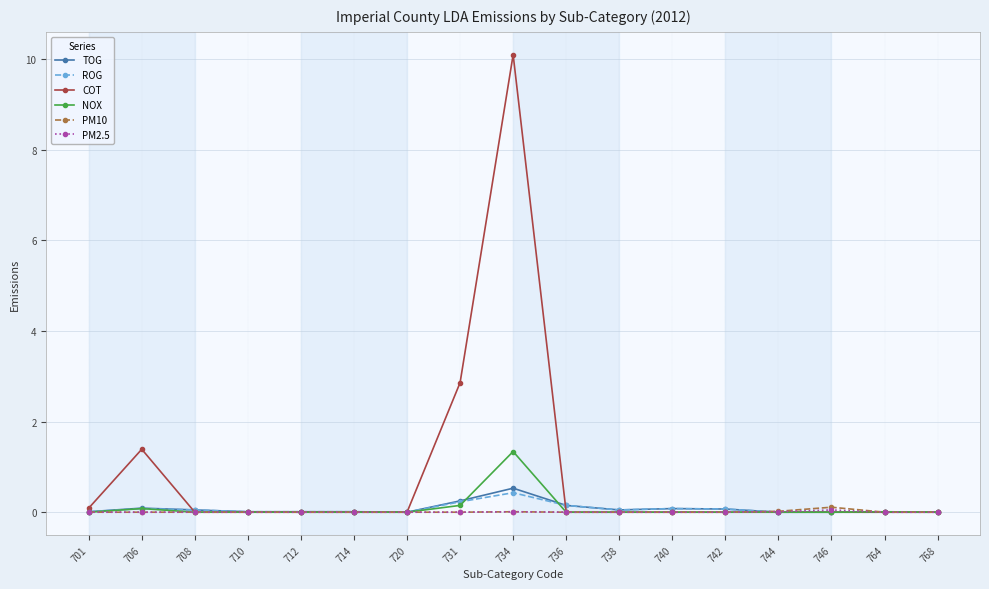

What is the greatest value displayed?

10.1